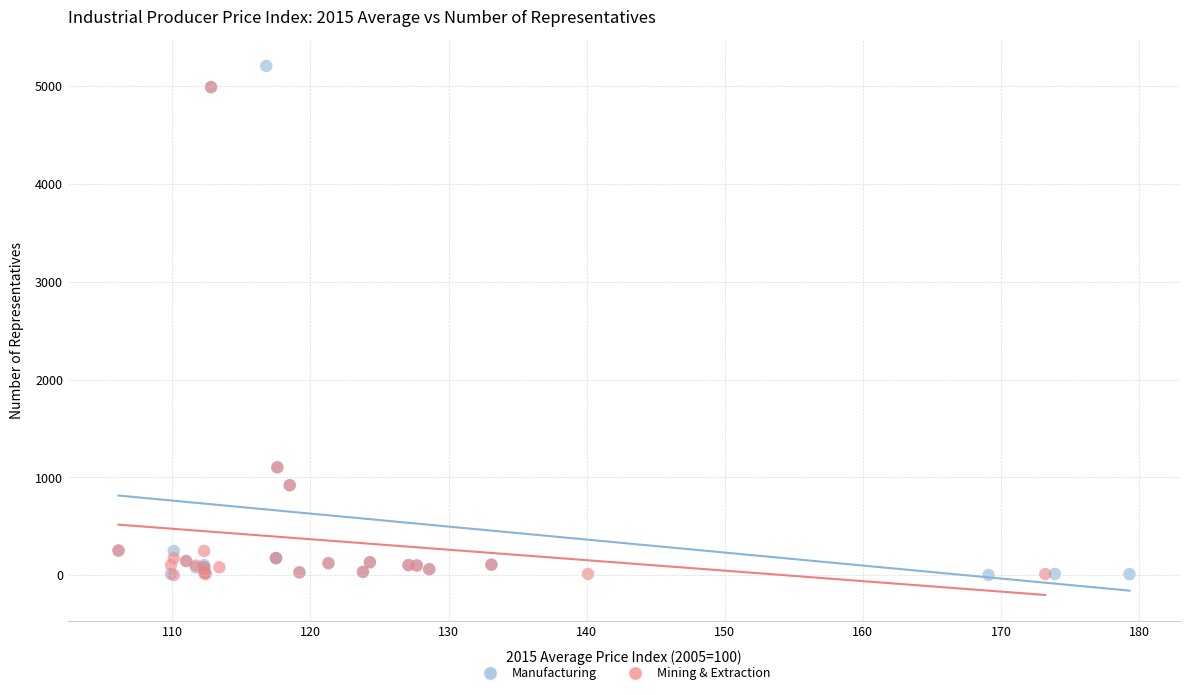

What are all the series names shown in the legend?

Manufacturing, Mining & Extraction